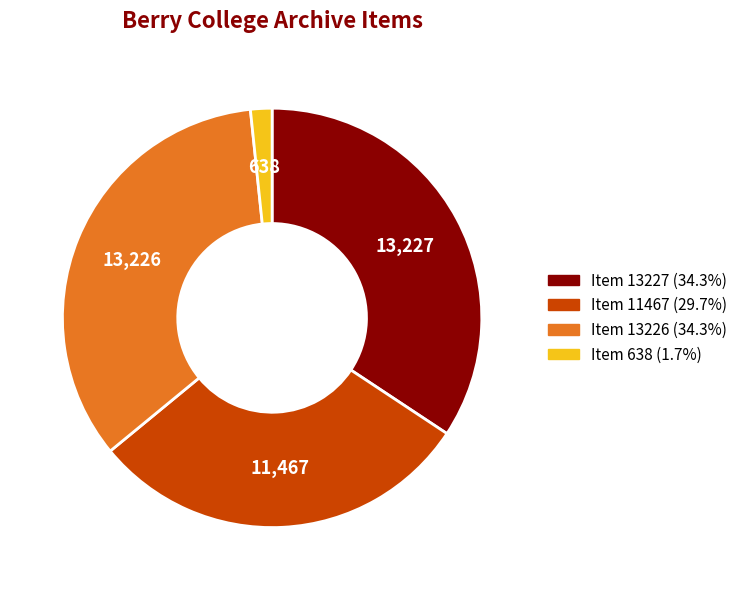

Does Item 13227 represent more than half of the total?

No